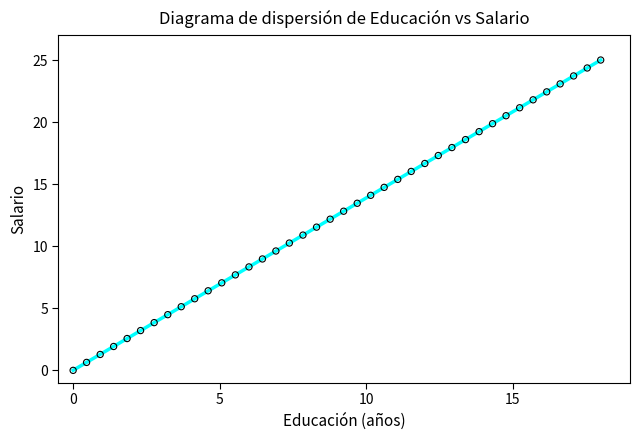

What is the range of Y values (max minus min)?

25.0